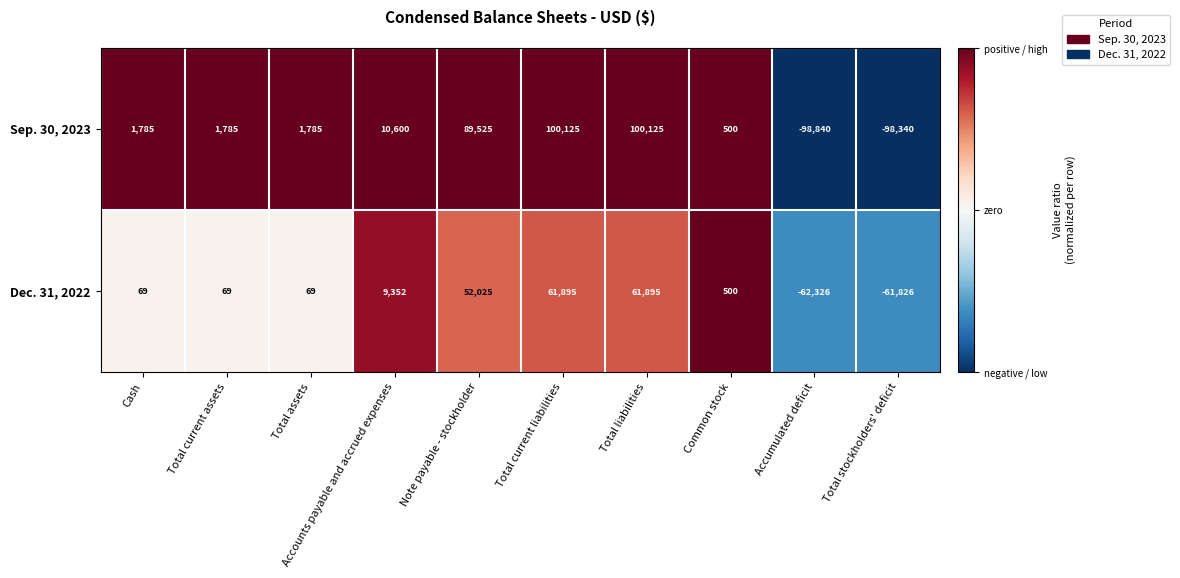

What is the highest value of the Sep. 30, 2023 series?

100125